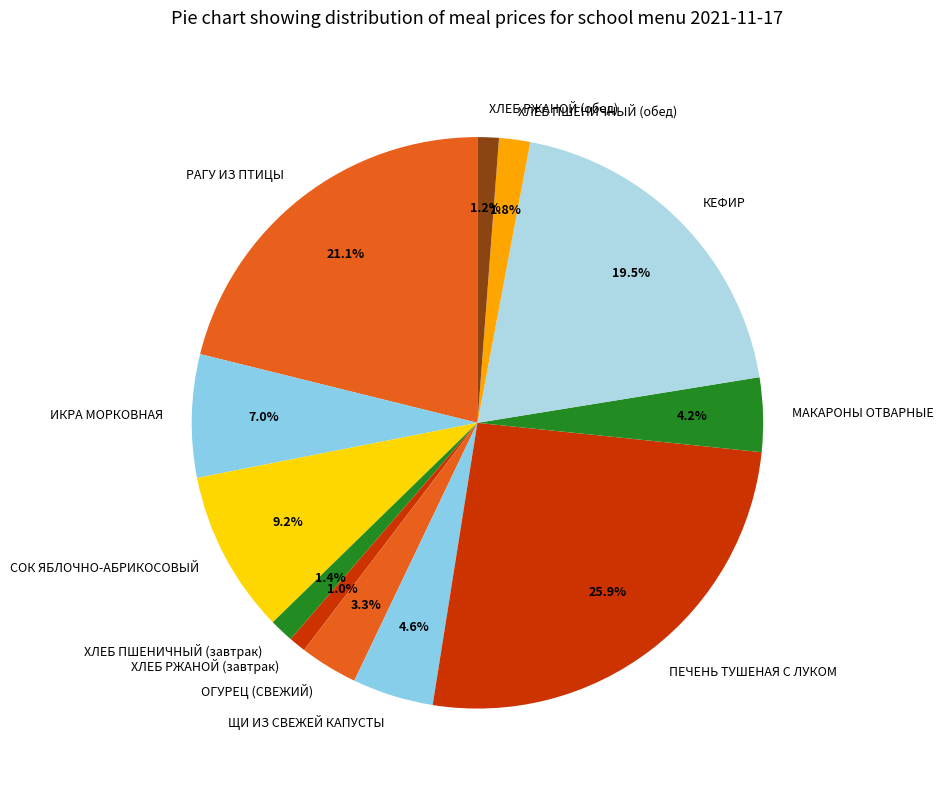

Is ИКРА МОРКОВНАЯ the majority of the pie?

No